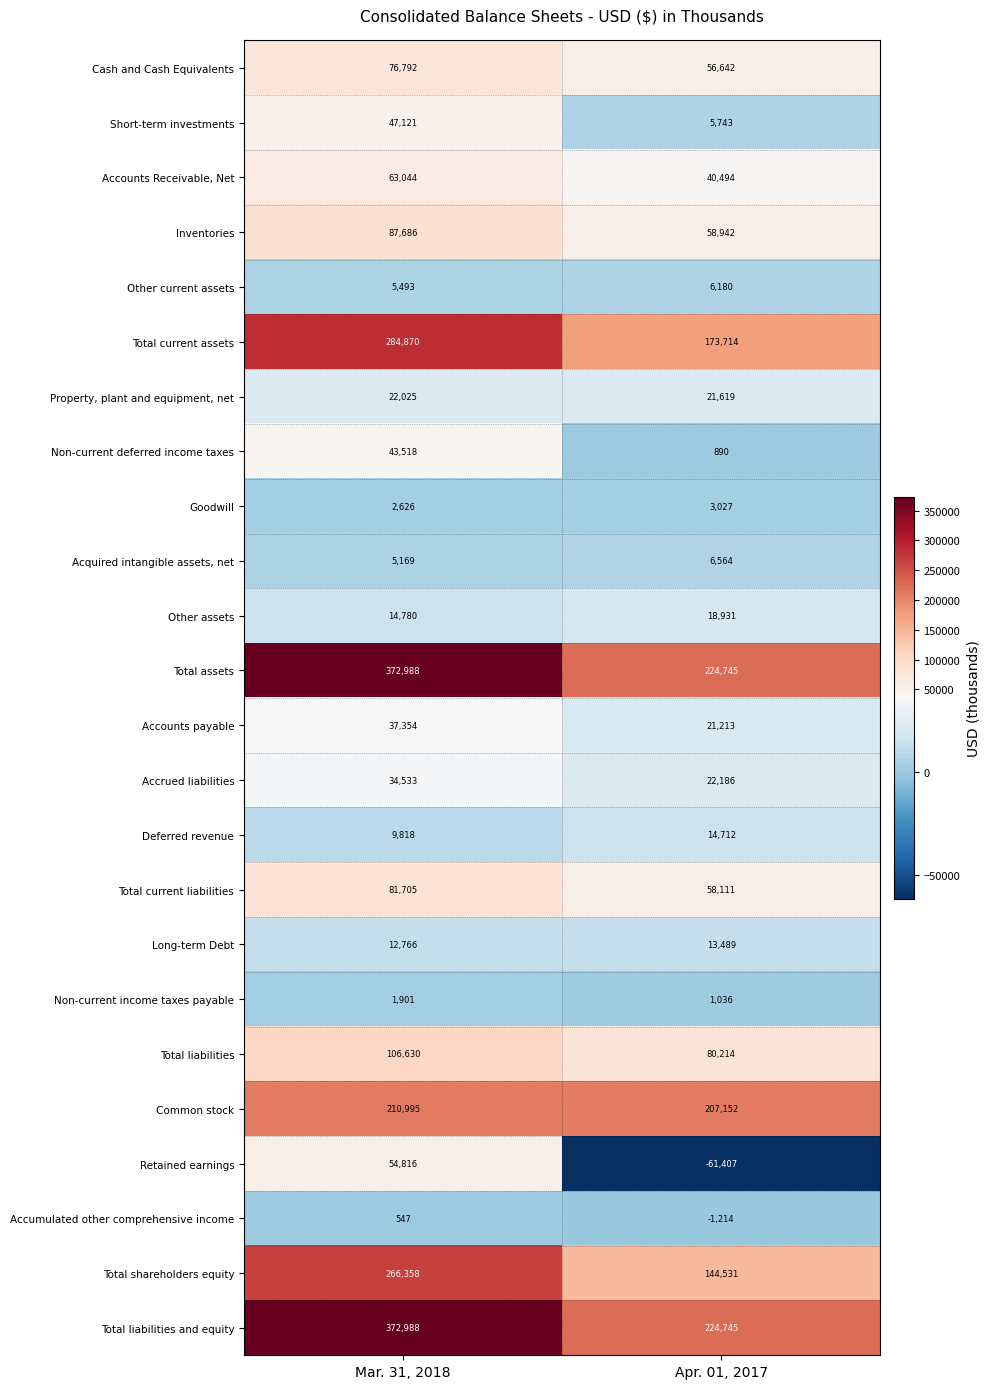

What is the total value across all series at Mar. 31, 2018?

2216523